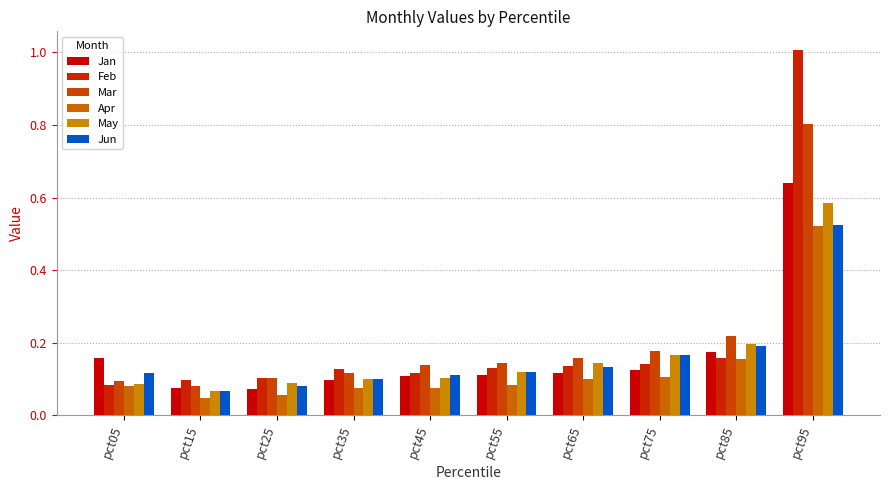

Reading left to right, list all the values displayed in this chart.

Jan: 0.2	0.1	0.1	0.1	0.1	0.1	0.1	0.1	0.2	0.6
Feb: 0.1	0.1	0.1	0.1	0.1	0.1	0.1	0.1	0.2	1.0
Mar: 0.1	0.1	0.1	0.1	0.1	0.1	0.2	0.2	0.2	0.8
Apr: 0.1	0.0	0.1	0.1	0.1	0.1	0.1	0.1	0.2	0.5
May: 0.1	0.1	0.1	0.1	0.1	0.1	0.1	0.2	0.2	0.6
Jun: 0.1	0.1	0.1	0.1	0.1	0.1	0.1	0.2	0.2	0.5